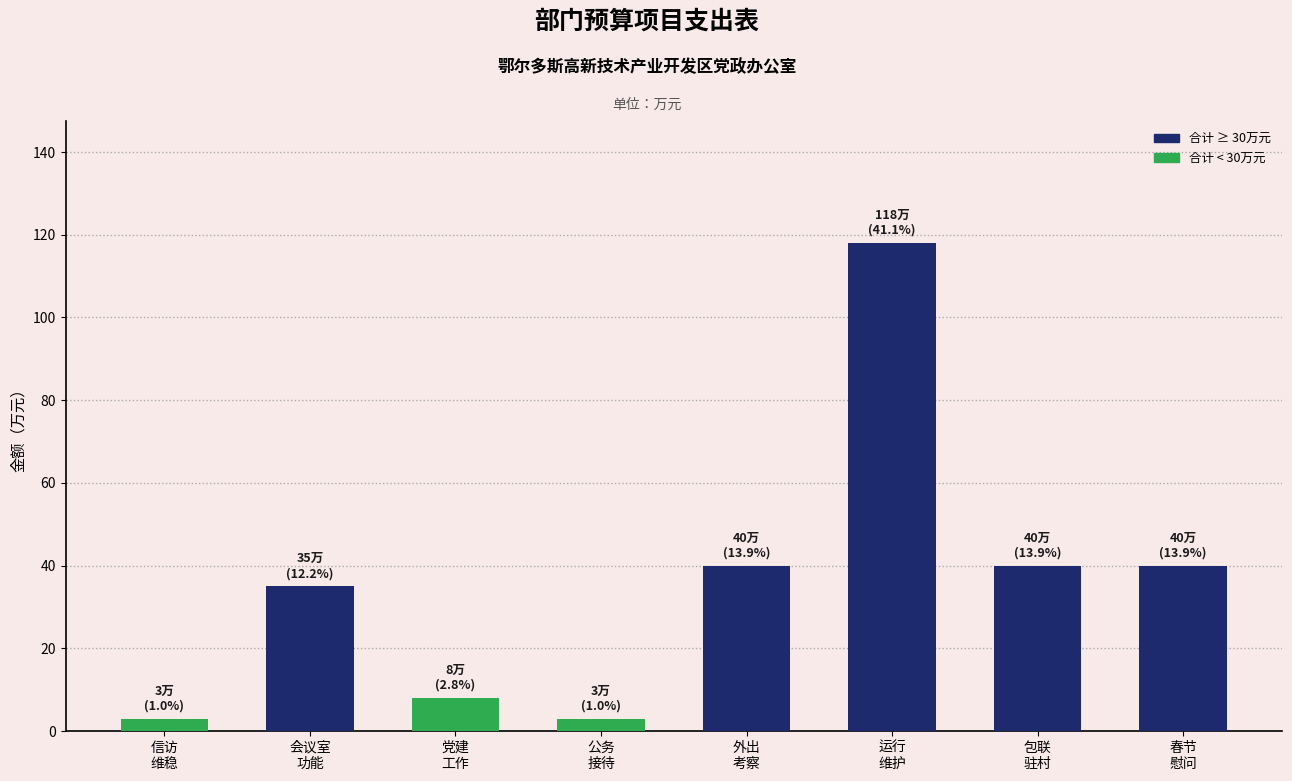

Reading left to right, list all the values displayed in this chart.

信访
维稳=3	会议室
功能=35	党建
工作=8	公务
接待=3	外出
考察=40	运行
维护=118	包联
驻村=40	春节
慰问=40